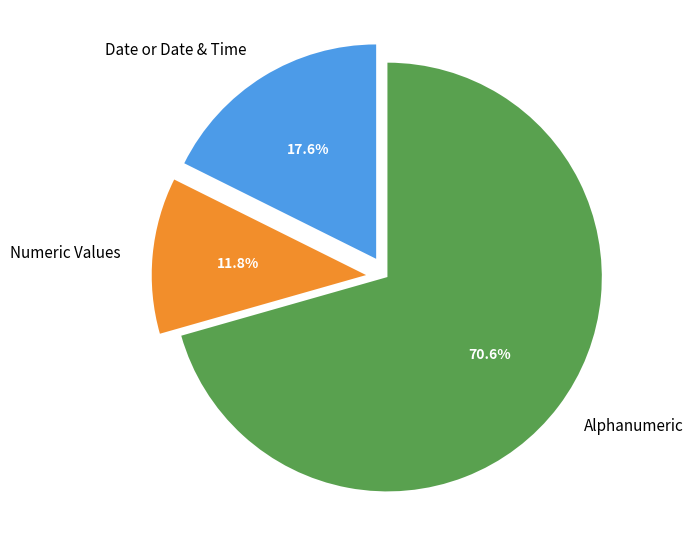

To the nearest percent, what is the difference between the largest and smallest slice percentages?

59%